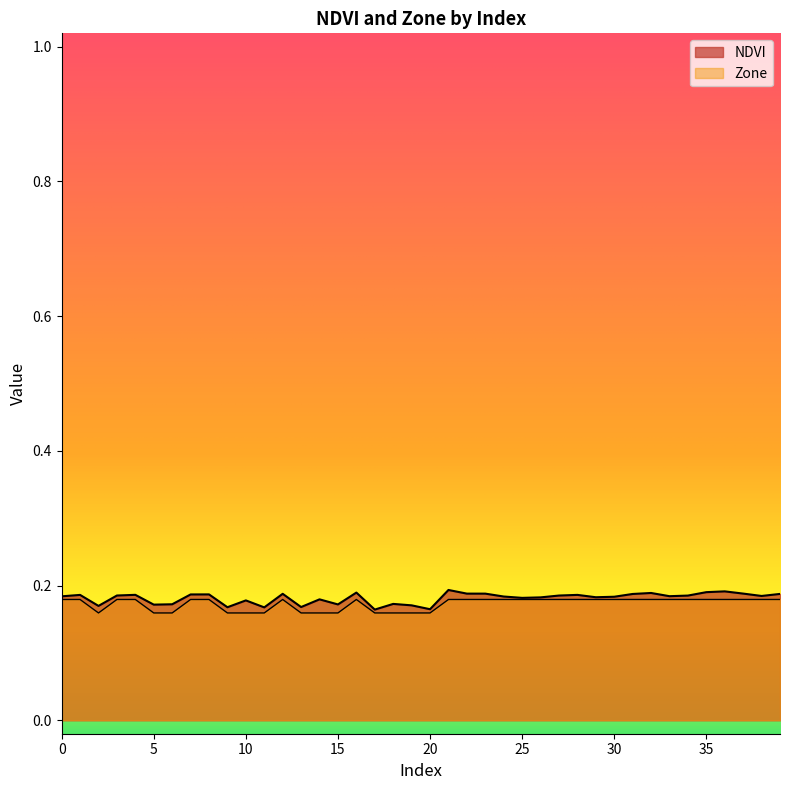

In NDVI, how many points are lower than both neighbors (excluding endpoints)?

12